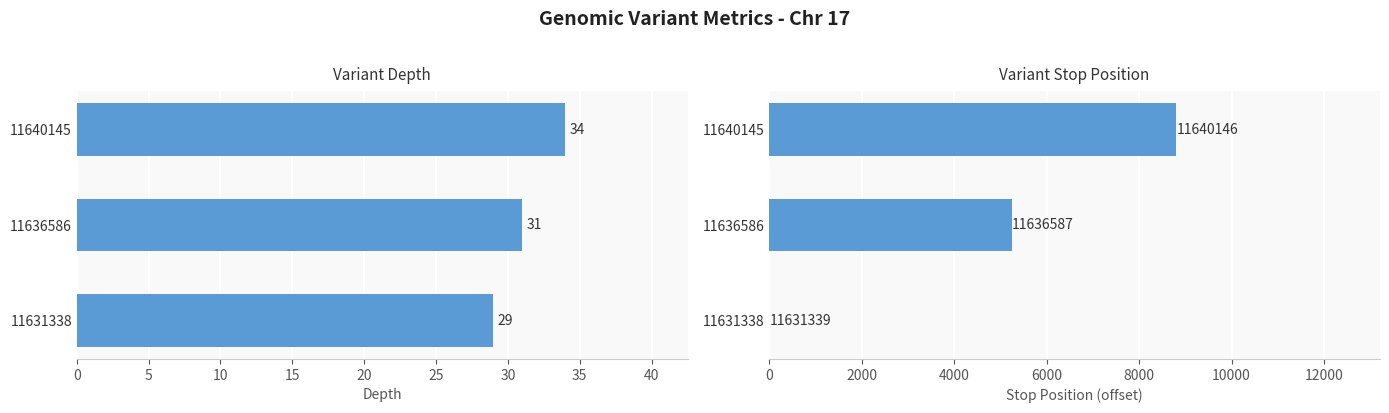

What is the sum of all depth values?

94